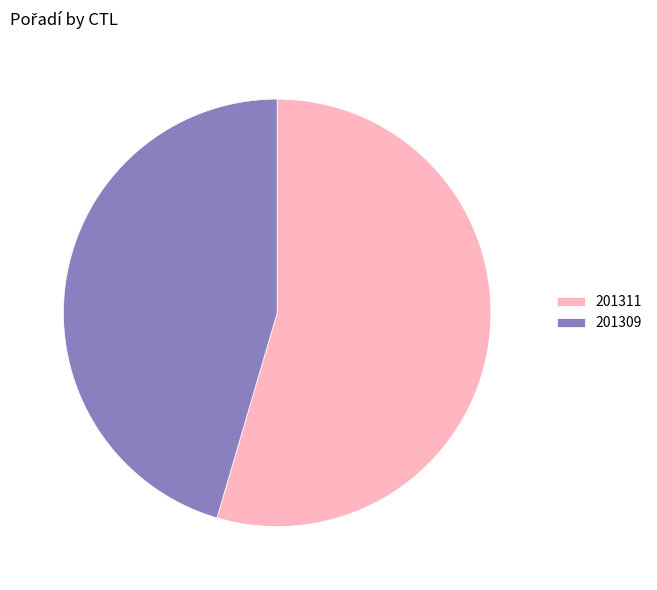

True or false: 201309 accounts for 45% of the total.

True